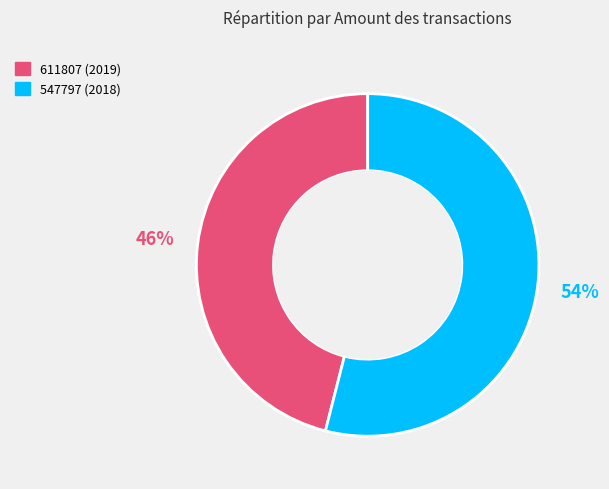

What is the largest slice in the pie chart?

547797